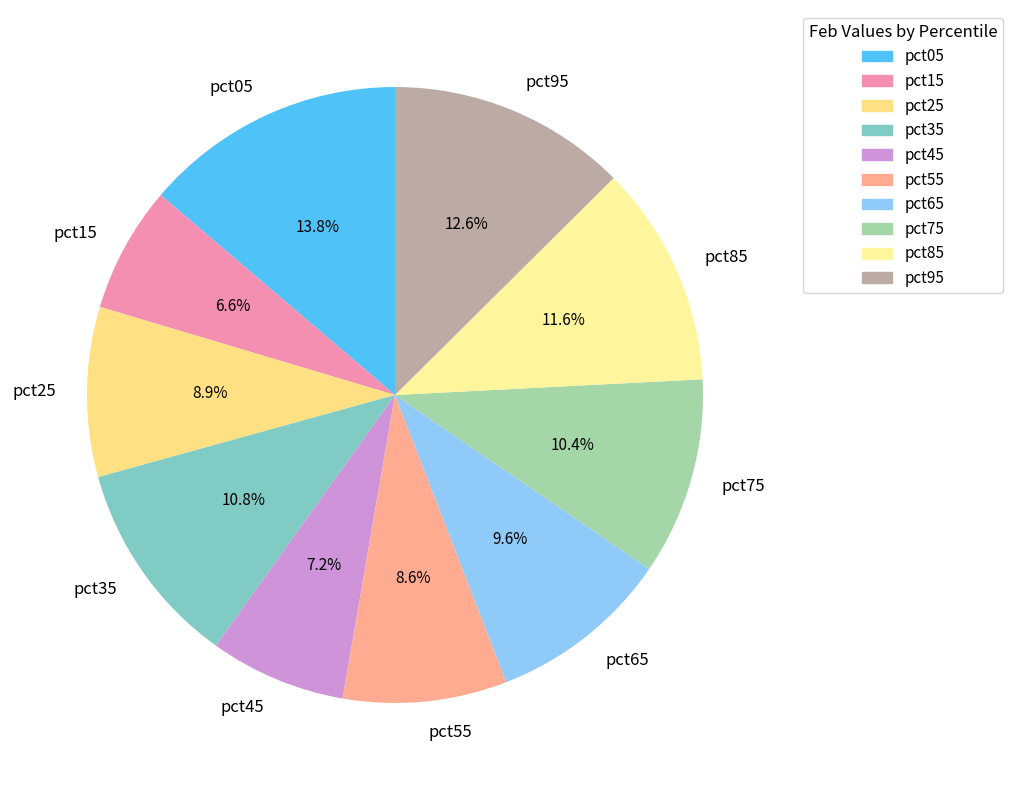

Which has a higher value, pct15 or pct55?

pct55